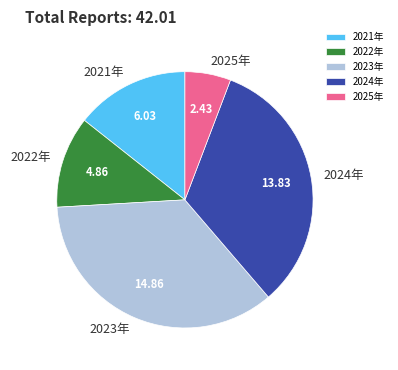

Is the sum of 2025年 and 2023年 greater than half?

No